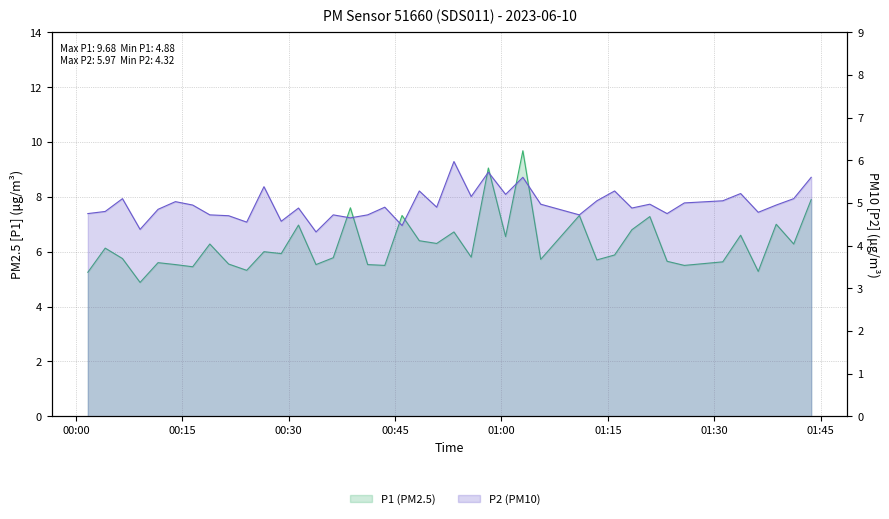

What is the difference between the maximum and minimum values in the P2 series?

1.6